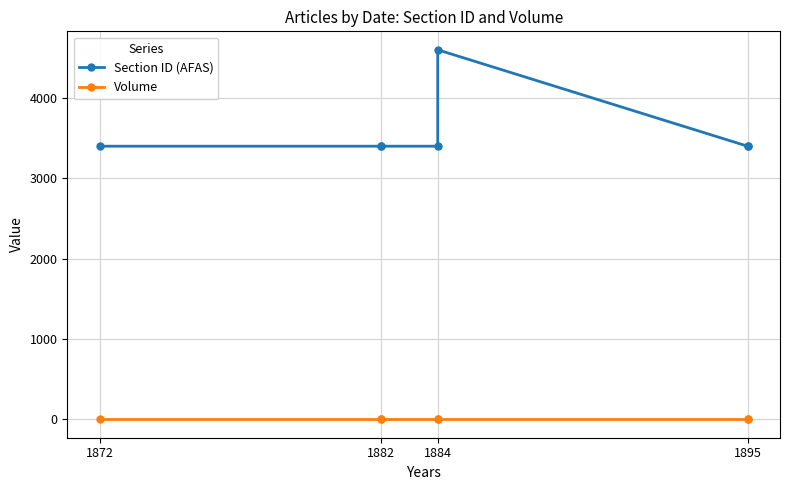

List the series in order of their overall mean, highest first.

Section ID (AFAS), Volume